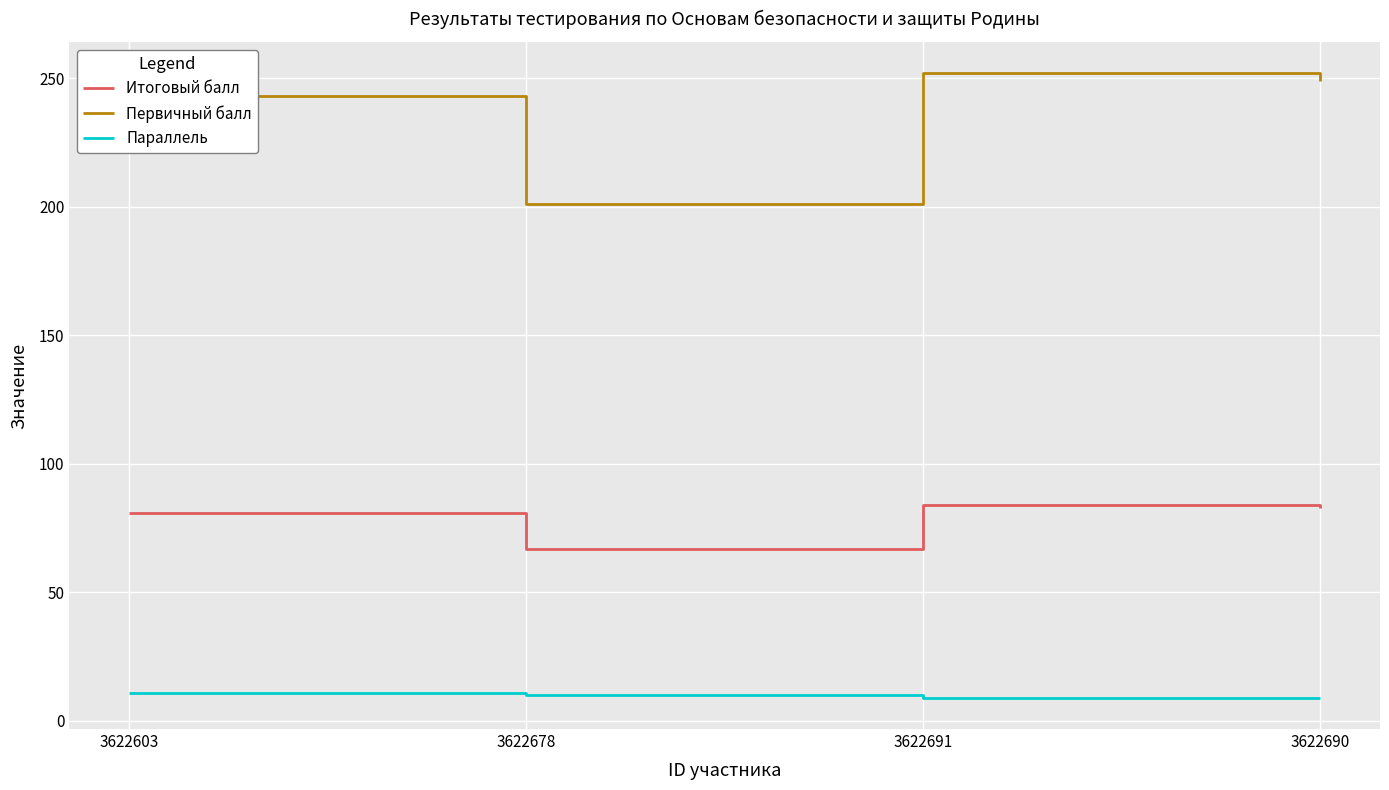

True or false: Параллель and Итоговый балл intersect in this chart.

False